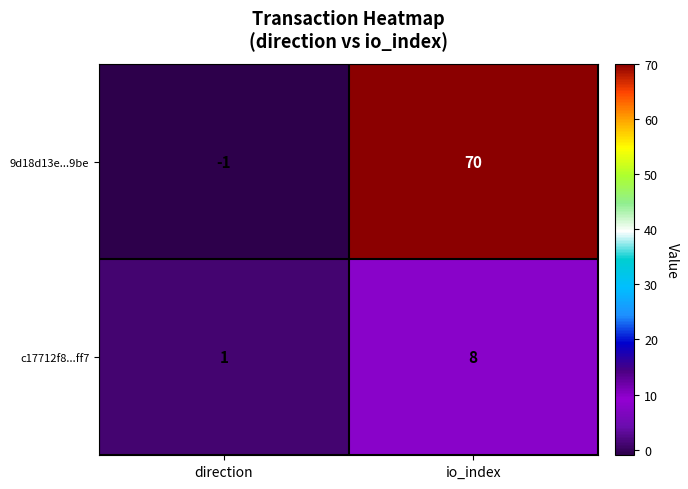

At which label does 9d18d13e...9be reach its minimum?

direction